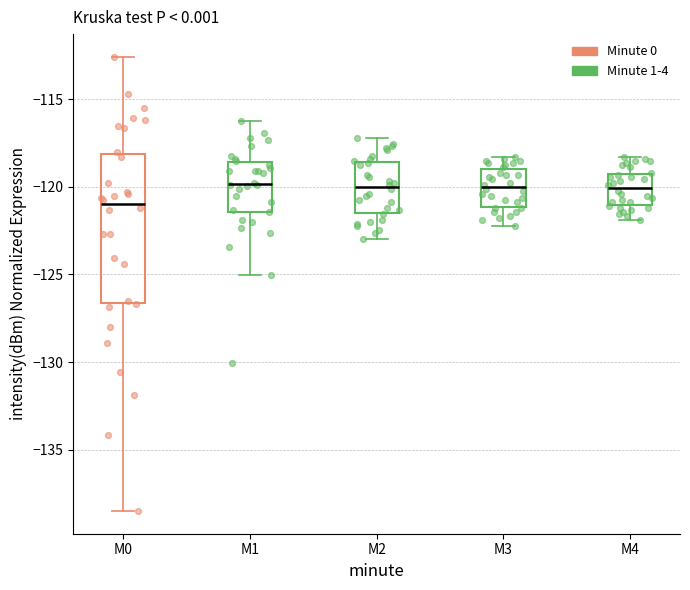

Where is the upper edge of the box for M0 on the y-axis? The values are not printed on the chart, so give them approximately, as read against the axis.

-118.0